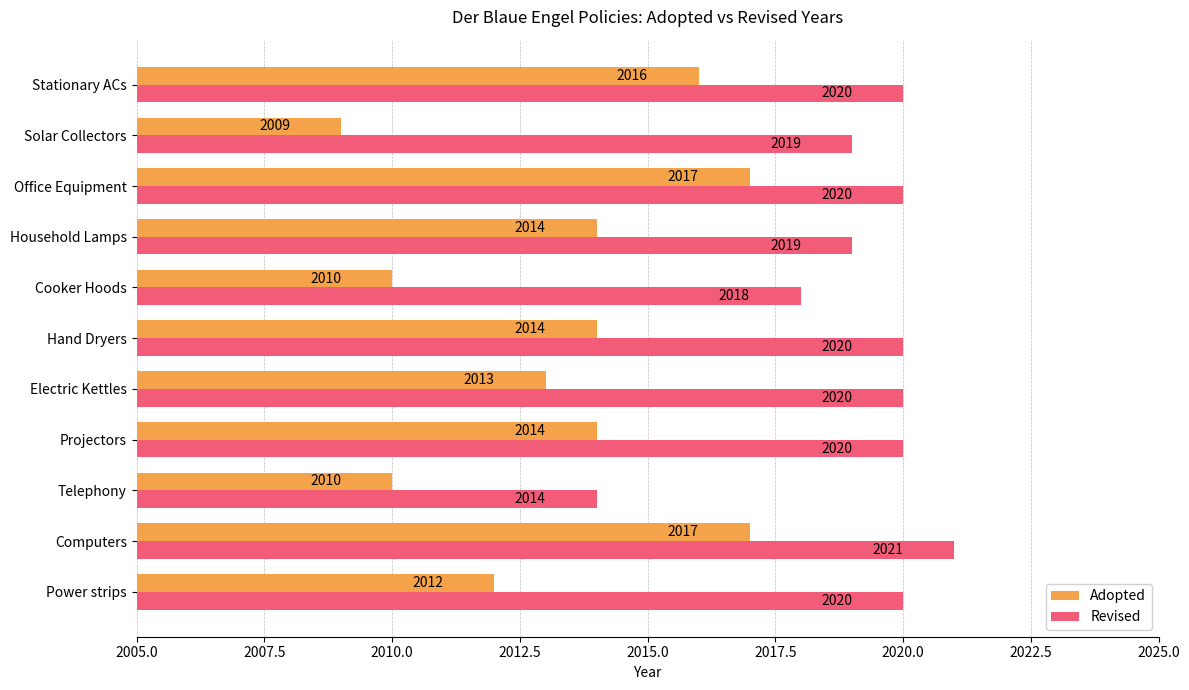

The value of Adopted at Cooker Hoods is 2010. True or false?

True